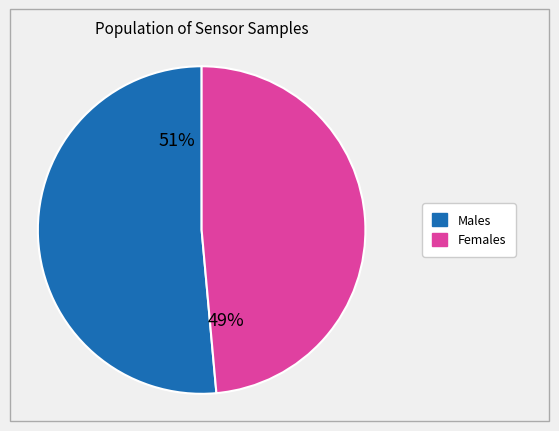

Count the number of slices in the pie.

2